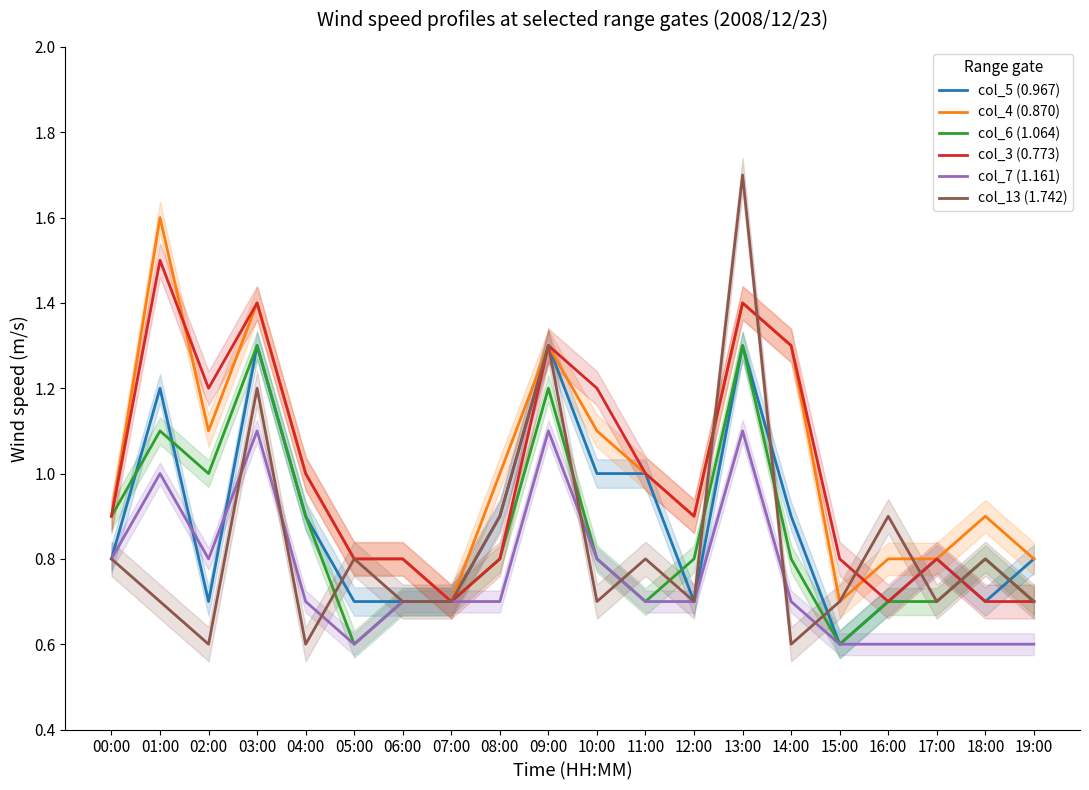

What is the spread (max minus min) of values at 08:00?

0.3